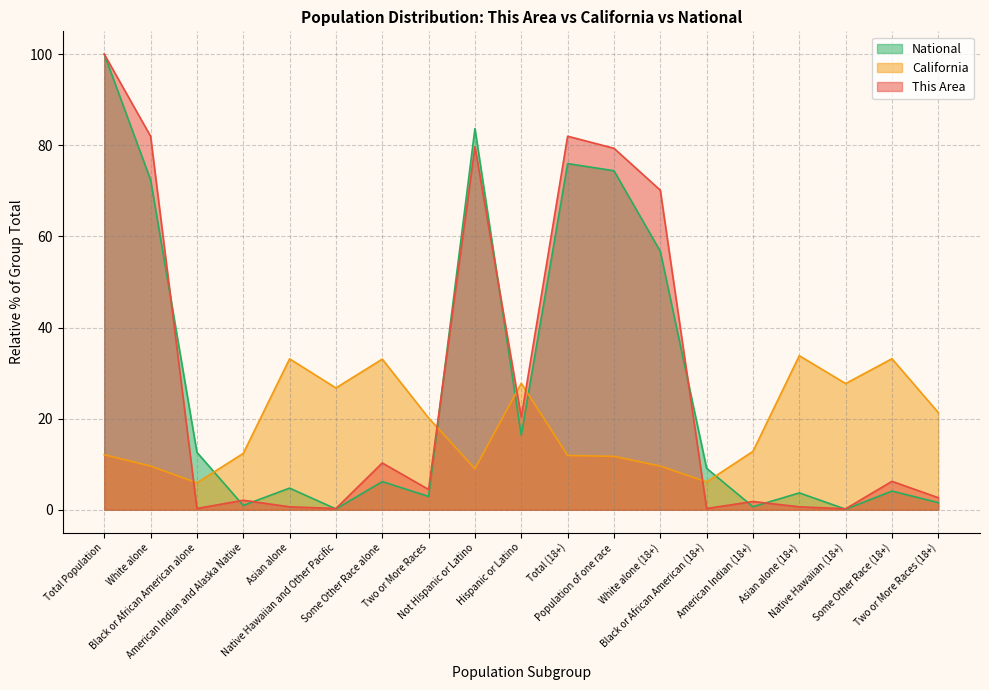

What is the difference between the National values at Not Hispanic or Latino and Native Hawaiian (18+)?

83.5